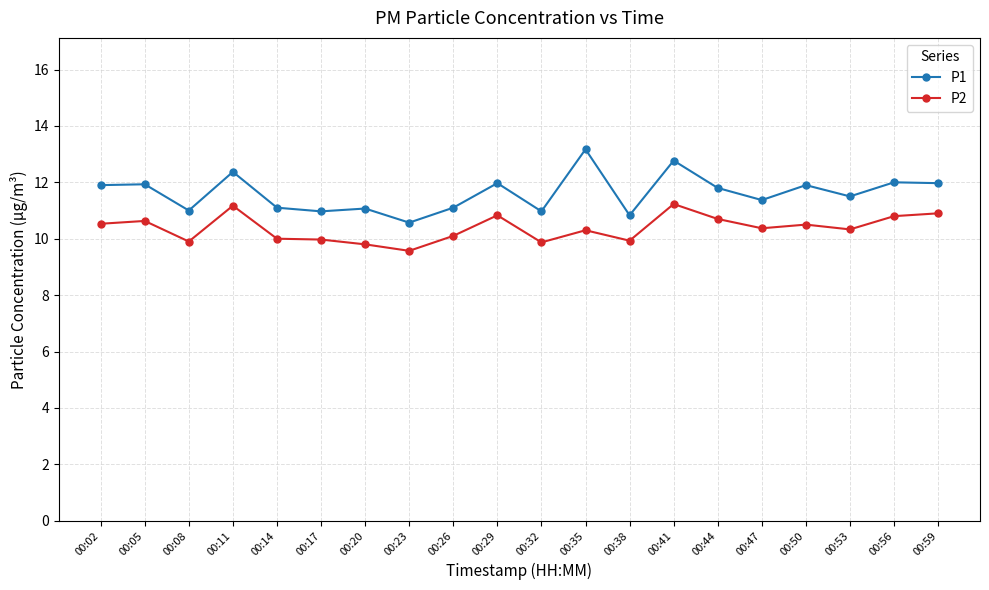

How many series are shown in this chart?

2